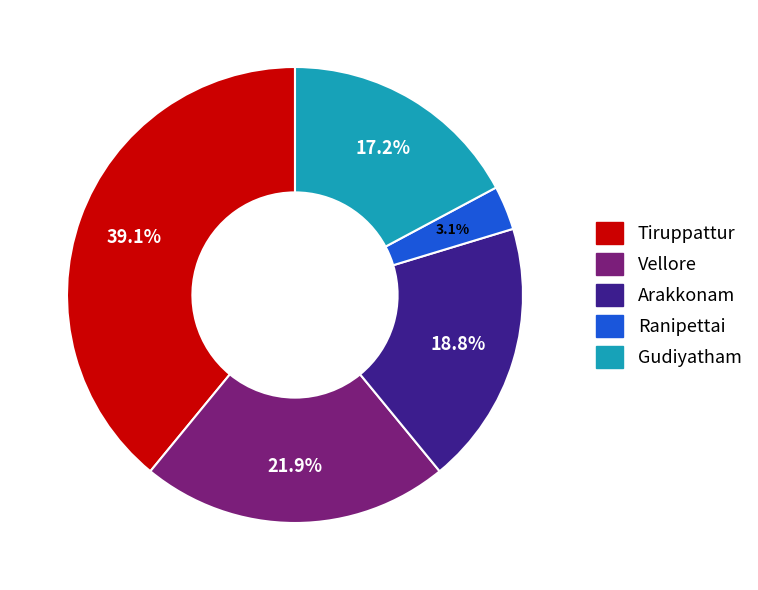

To the nearest percent, what is the average slice percentage?

20%